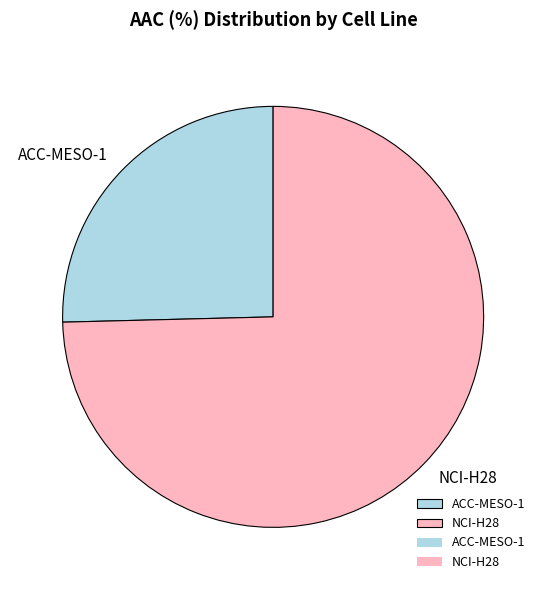

Which category accounts for the majority?

NCI-H28